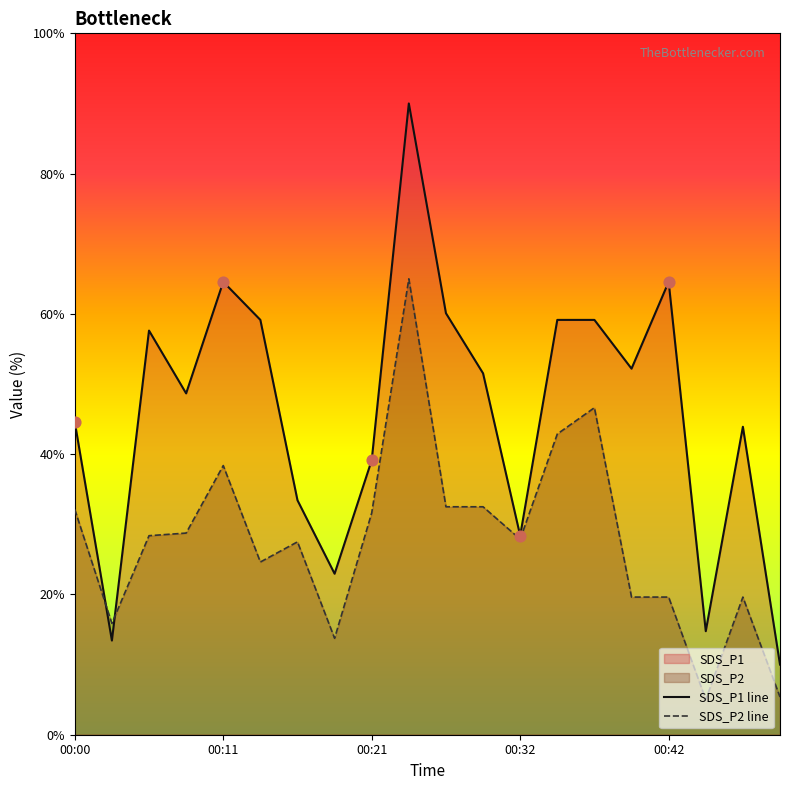

At how many categories does at least one series exceed 87?

1